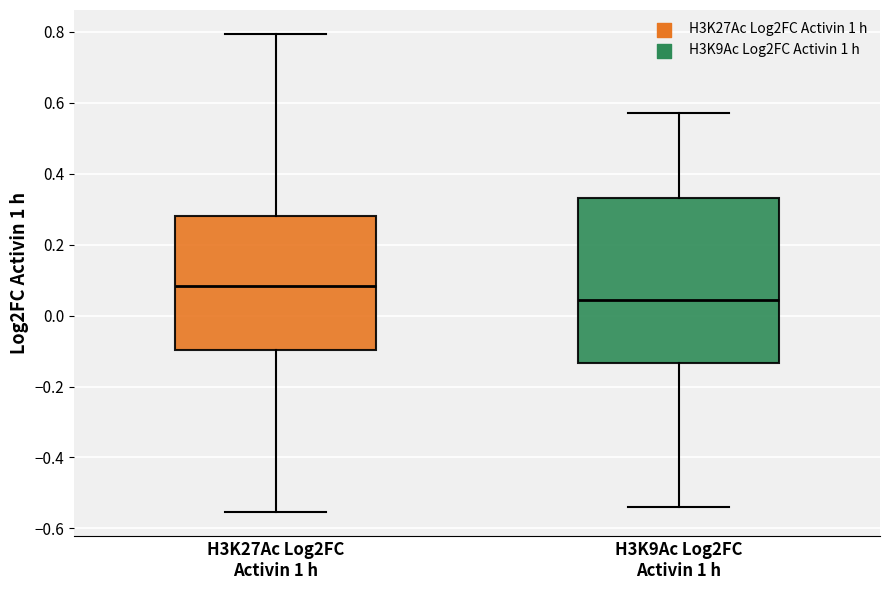

Which box is the tallest, from its lower edge to its upper edge?

H3K9Ac Log2FC Activin 1 h